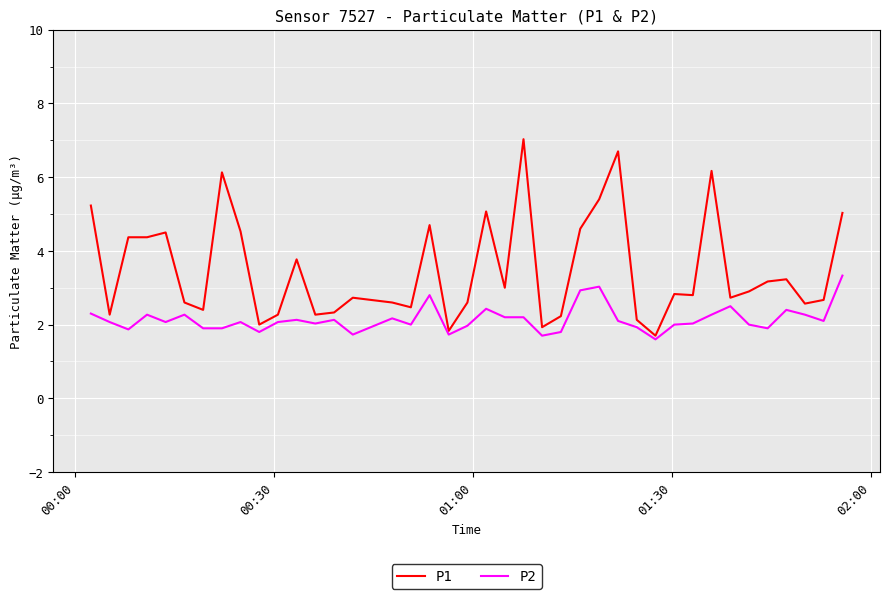

List the series in order of their overall mean, lowest first.

P2, P1